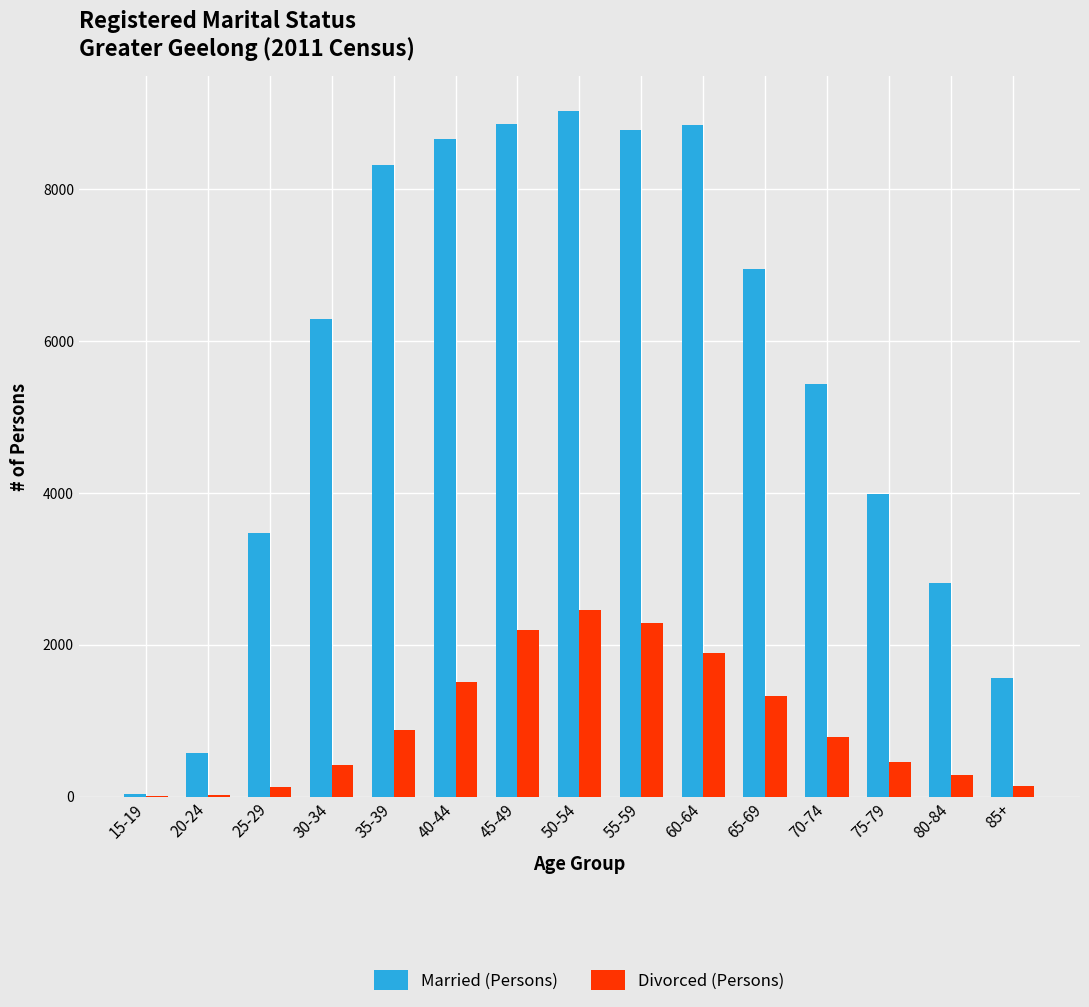

What is the average value of the Married (Persons) series?

5575